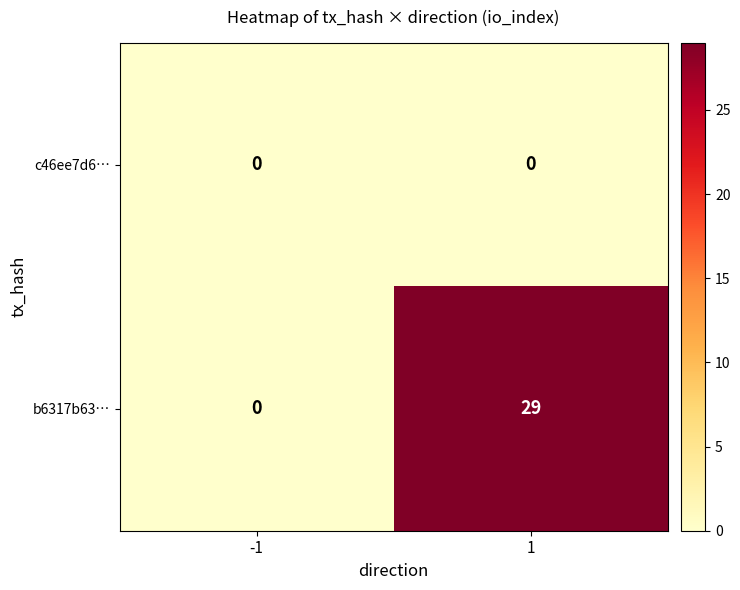

Between -1 and 1, which series saw the biggest shift?

b6317b63…